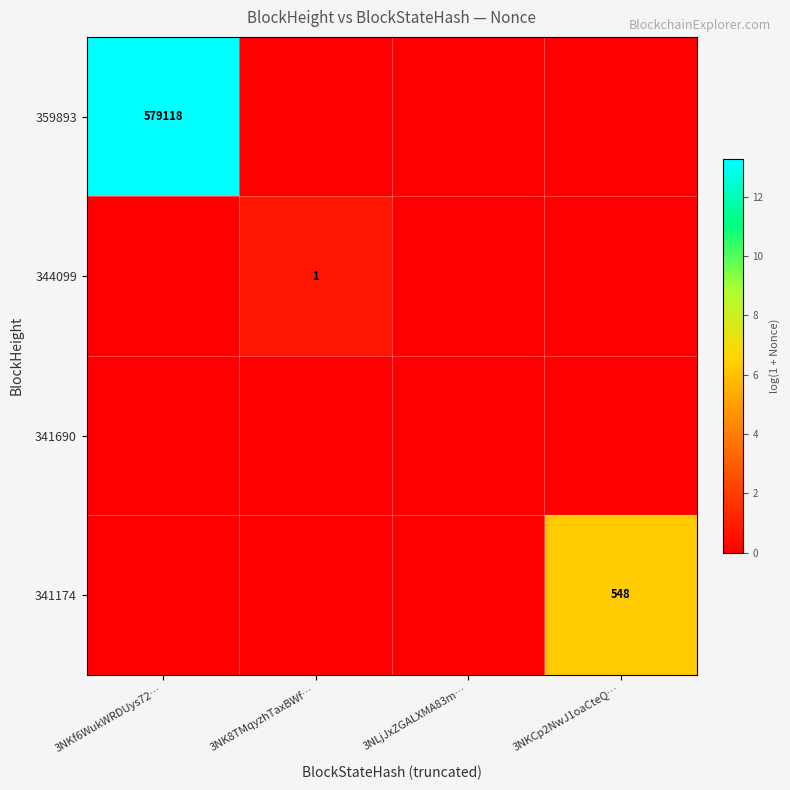

True or false: 344099 has a value of 2 at 3NK8TMqyzhTaxBWf….

False